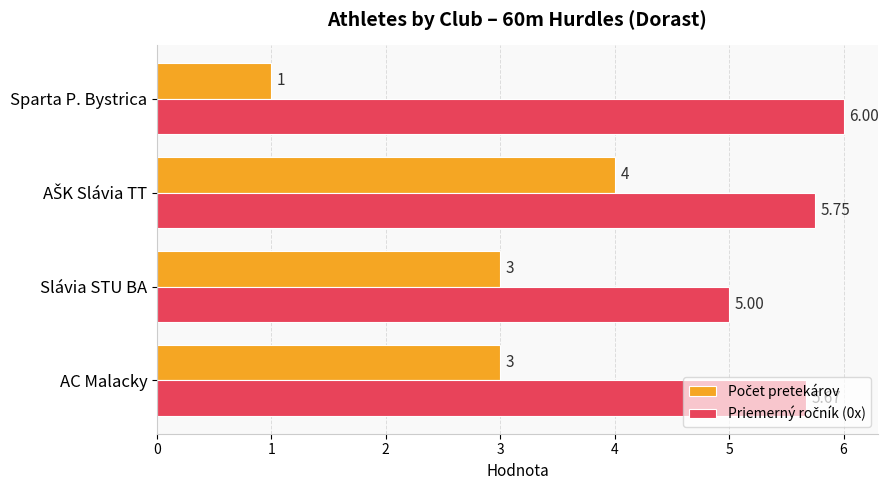

At how many categories does at least one series exceed 1?

4